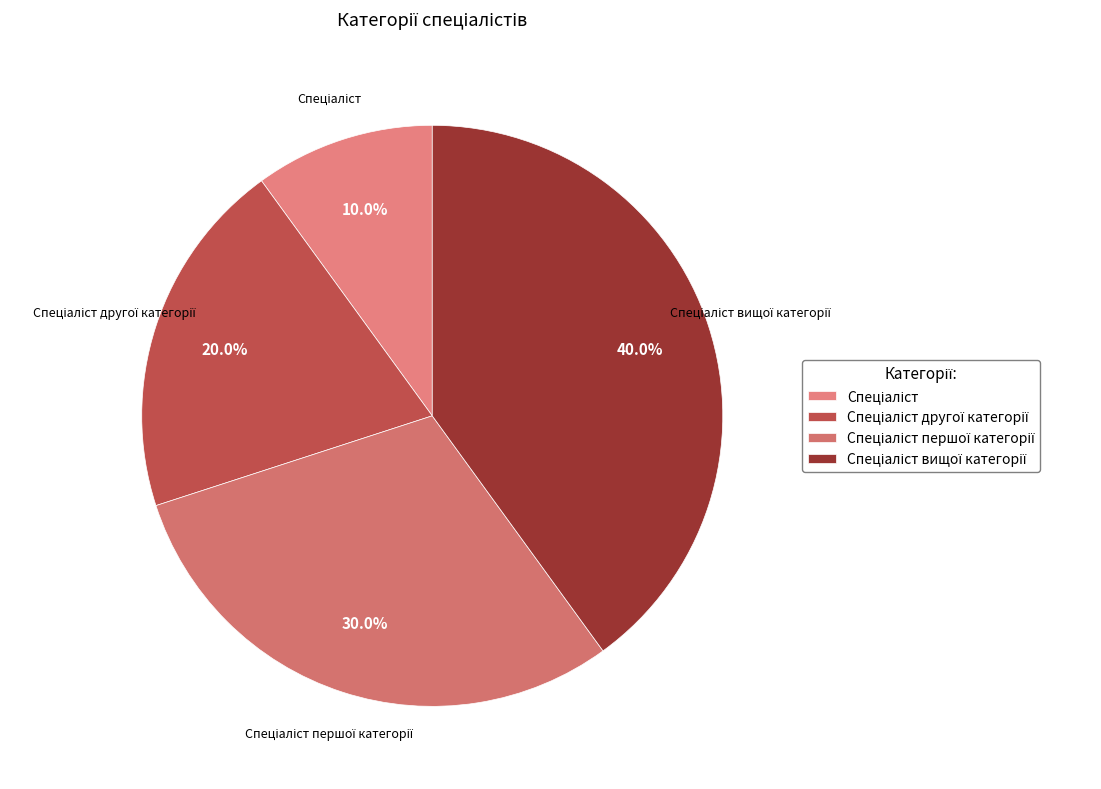

Does any single category account for the majority?

No